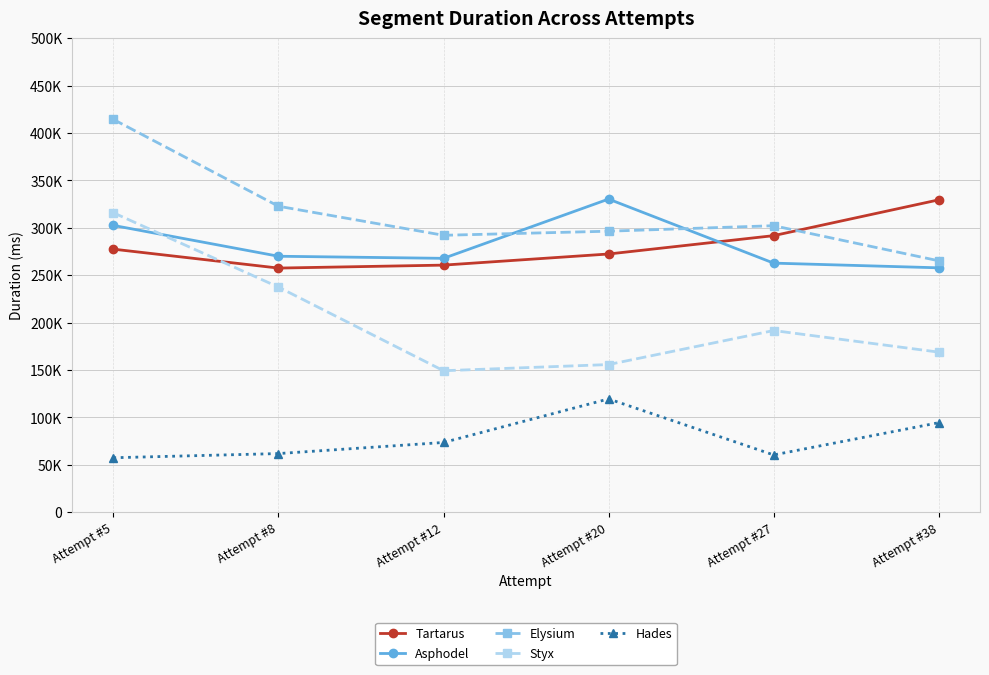

Where do Tartarus and Elysium first cross each other?

Attempt #27 and Attempt #38